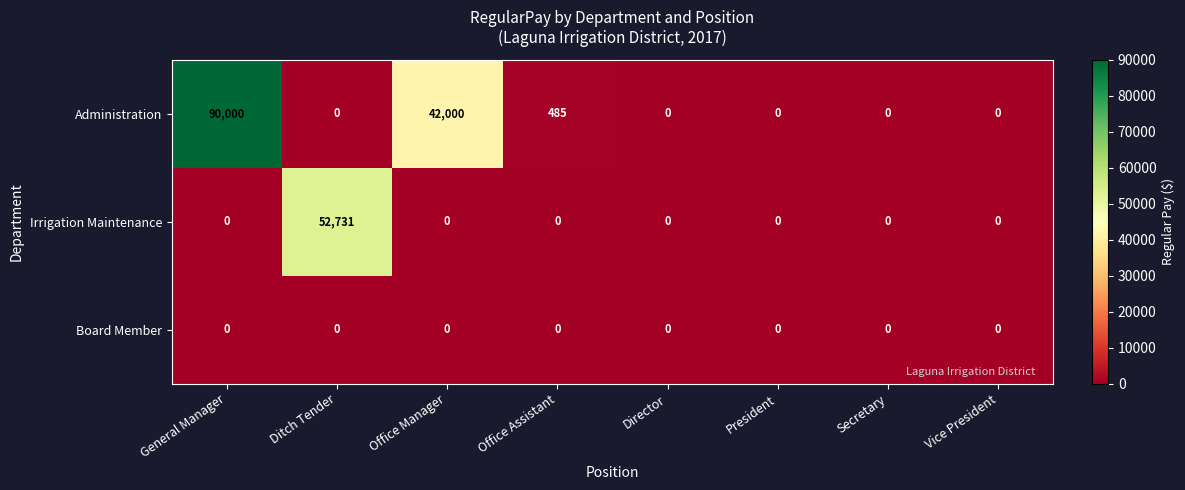

How many categories are shown in the chart?

8